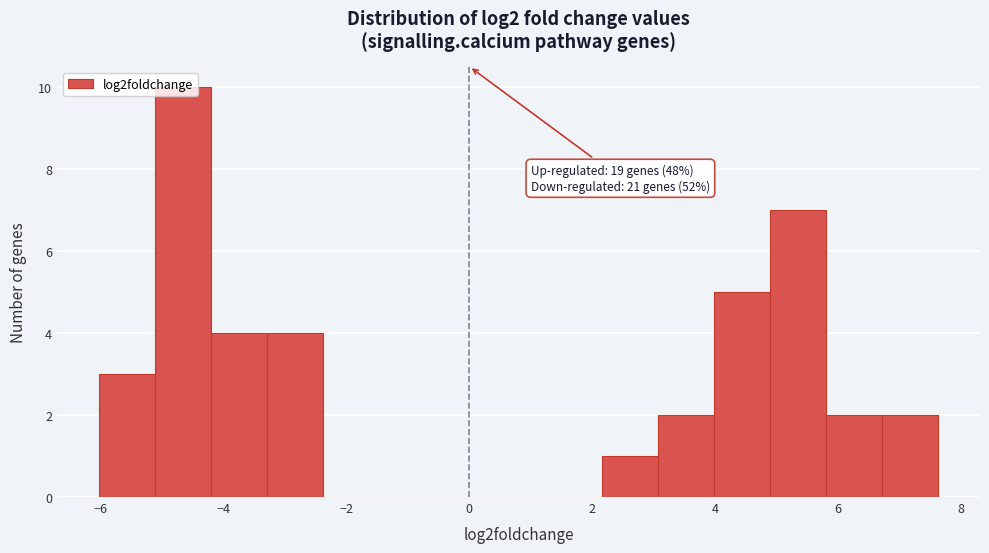

Which range on the x-axis has the tallest bar?

-5.2 to -4.2